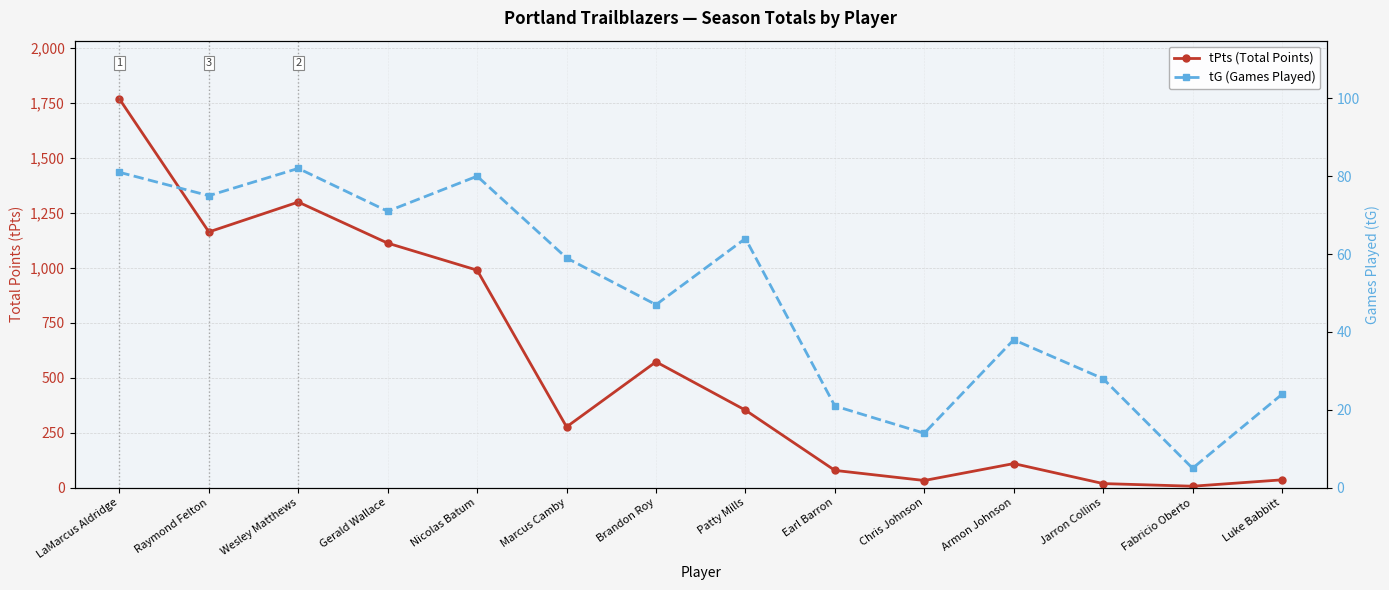

Reading right to left, list all the values displayed in this chart.

tPts (Total Points): Luke Babbitt=36	Fabricio Oberto=7	Jarron Collins=19	Armon Johnson=110	Chris Johnson=33	Earl Barron=79	Patty Mills=353	Brandon Roy=573	Marcus Camby=277	Nicolas Batum=990	Gerald Wallace=1113	Wesley Matthews=1300	Raymond Felton=1164	LaMarcus Aldridge=1769
tG (Games Played): Luke Babbitt=24	Fabricio Oberto=5	Jarron Collins=28	Armon Johnson=38	Chris Johnson=14	Earl Barron=21	Patty Mills=64	Brandon Roy=47	Marcus Camby=59	Nicolas Batum=80	Gerald Wallace=71	Wesley Matthews=82	Raymond Felton=75	LaMarcus Aldridge=81